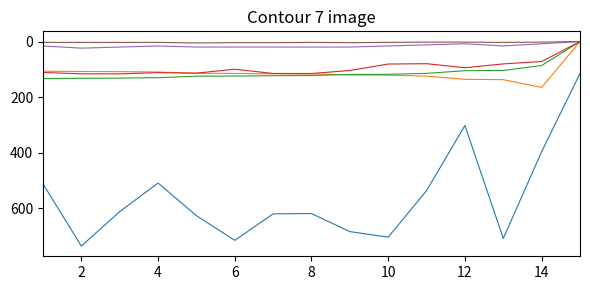

What is the maximum value shown in the chart?

736.0